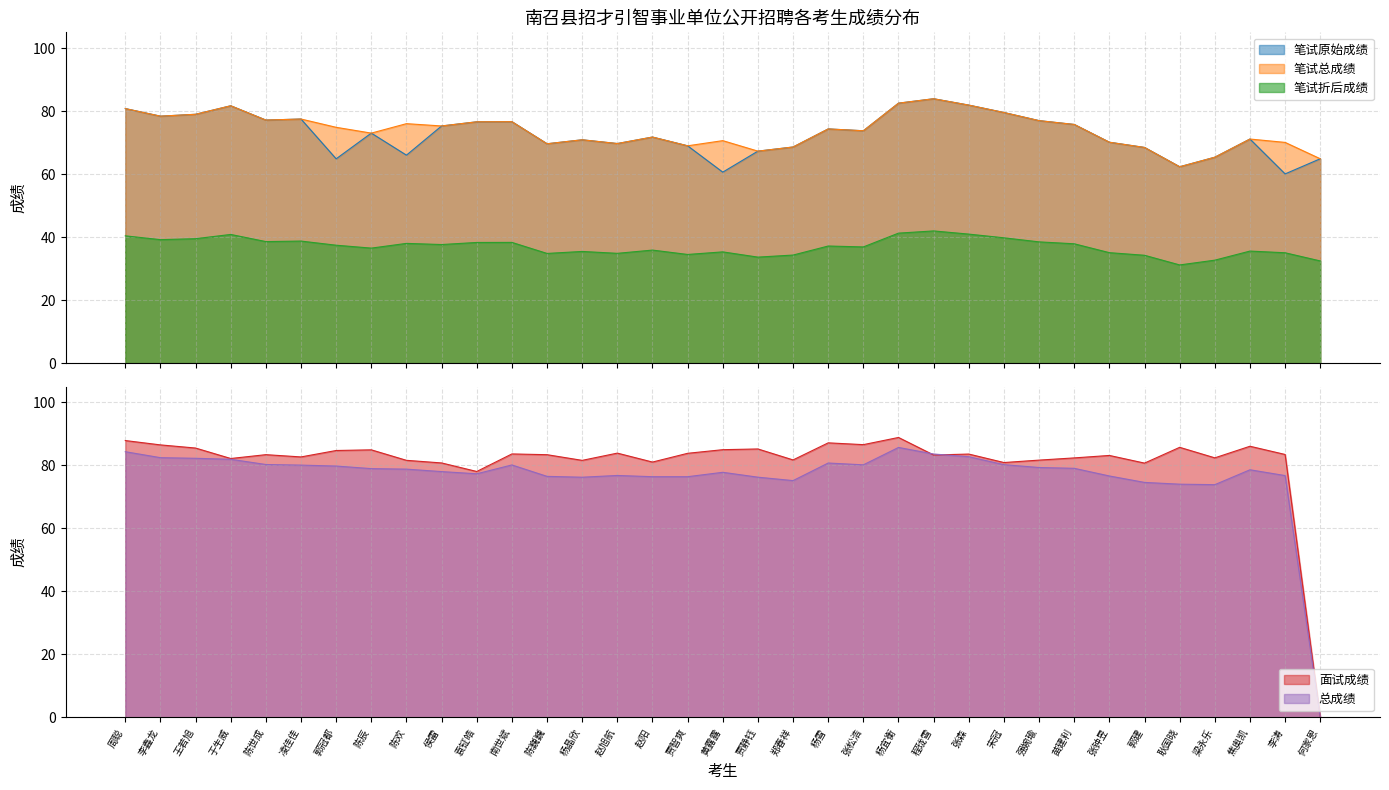

What is the maximum value for 笔试原始成绩?

83.9